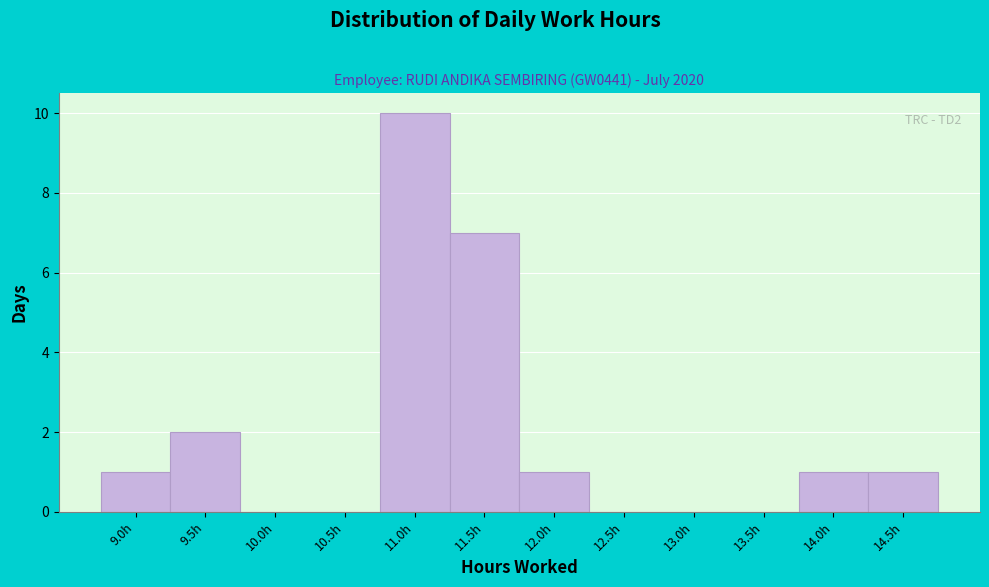

Reading left to right, transcribe all the data shown in this chart.

9.0h=1	9.5h=2	10.0h=0	10.5h=0	11.0h=10	11.5h=7	12.0h=1	12.5h=0	13.0h=0	13.5h=0	14.0h=1	14.5h=1